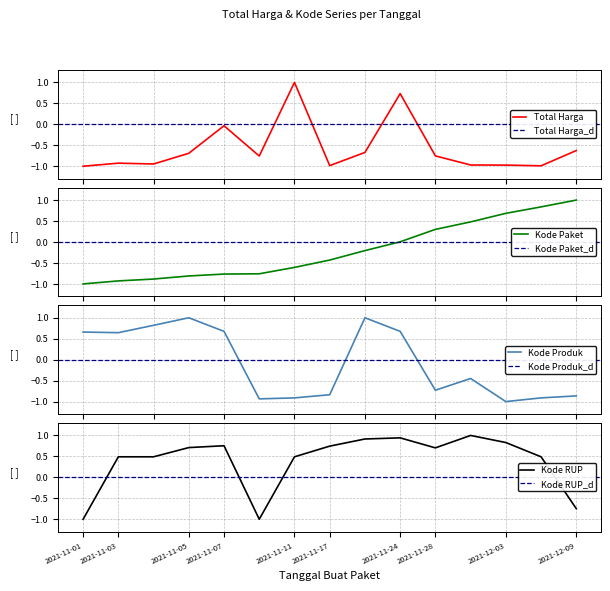

Between 2021-12-01 and 2021-11-07, which is larger?

2021-11-07